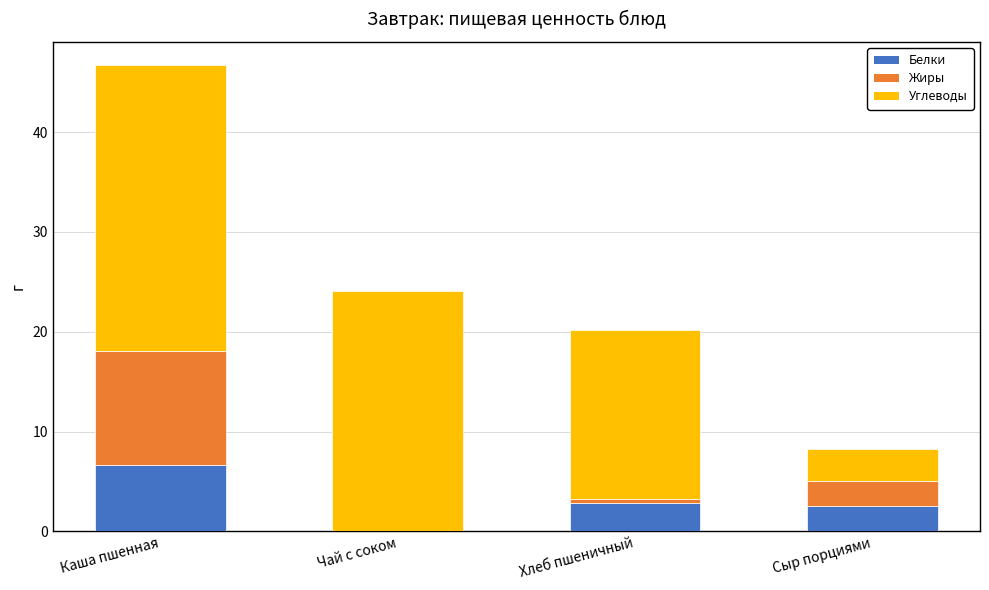

What is the highest value of the Белки series?

6.7